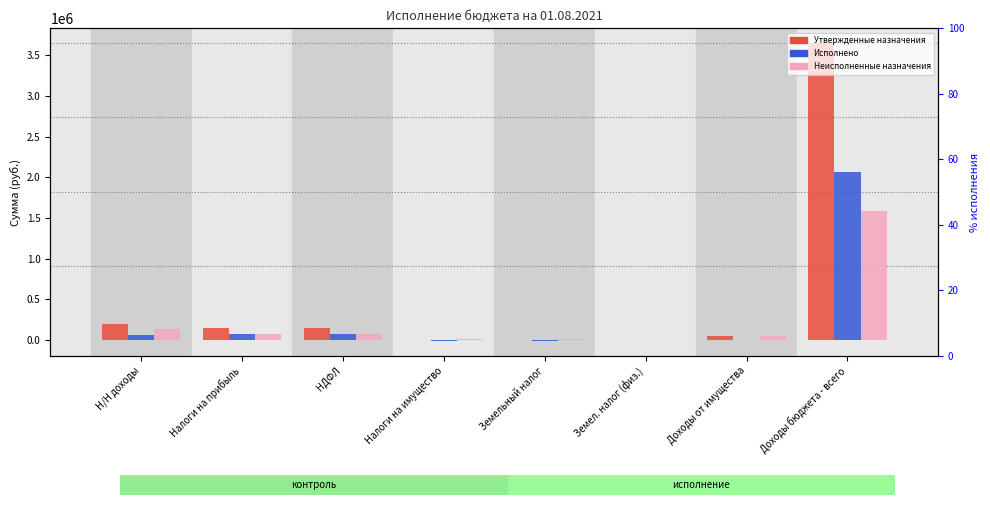

What is the sum of the Неисполненные назначения values at Н/Н доходы and Земельный налог?

148181.4